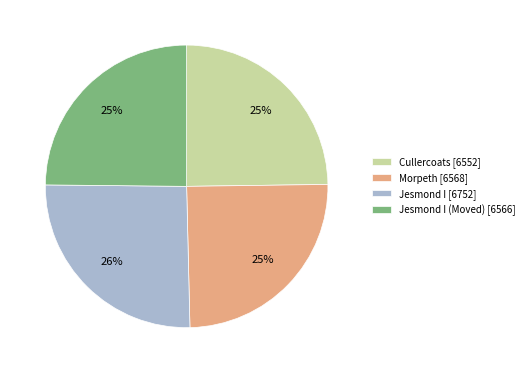

Which has a higher value, Jesmond I [6752] or Cullercoats [6552]?

Jesmond I [6752]